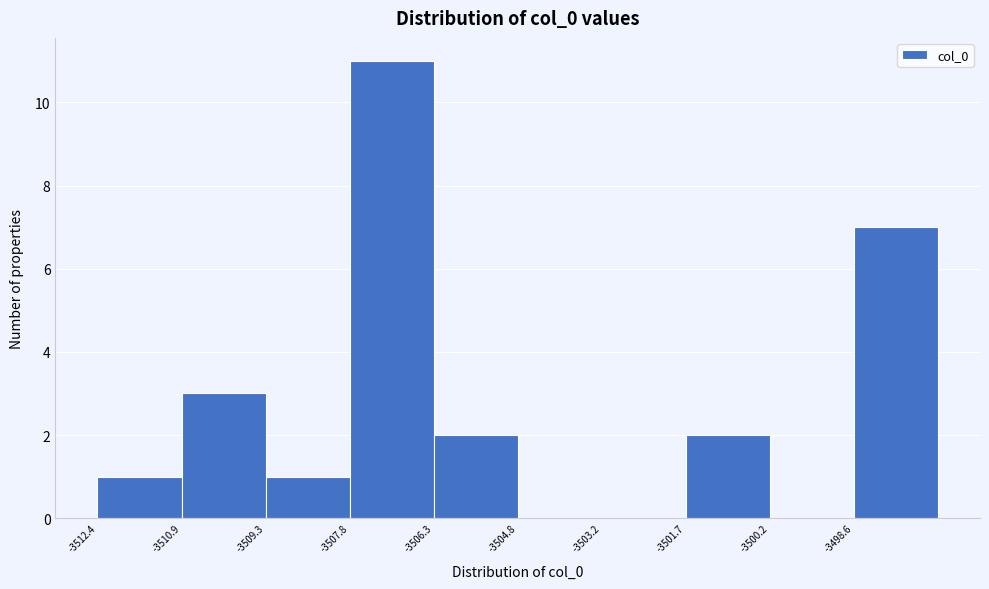

Reading left to right, transcribe this chart: for each bar, give the range it covers on the x-axis and its height. Neither the bar edges nor the heights are printed on the chart, so give them approximately, as read against the axes.

-3512.4 to -3510.8: 1
-3510.8 to -3509.4: 3
-3509.4 to -3507.8: 1
-3507.8 to -3506.2: 11
-3506.2 to -3504.8: 2
-3504.8 to -3503.2: 0
-3503.2 to -3501.6: 0
-3501.6 to -3500.2: 2
-3500.2 to -3498.6: 0
-3498.6 to -3497.2: 7